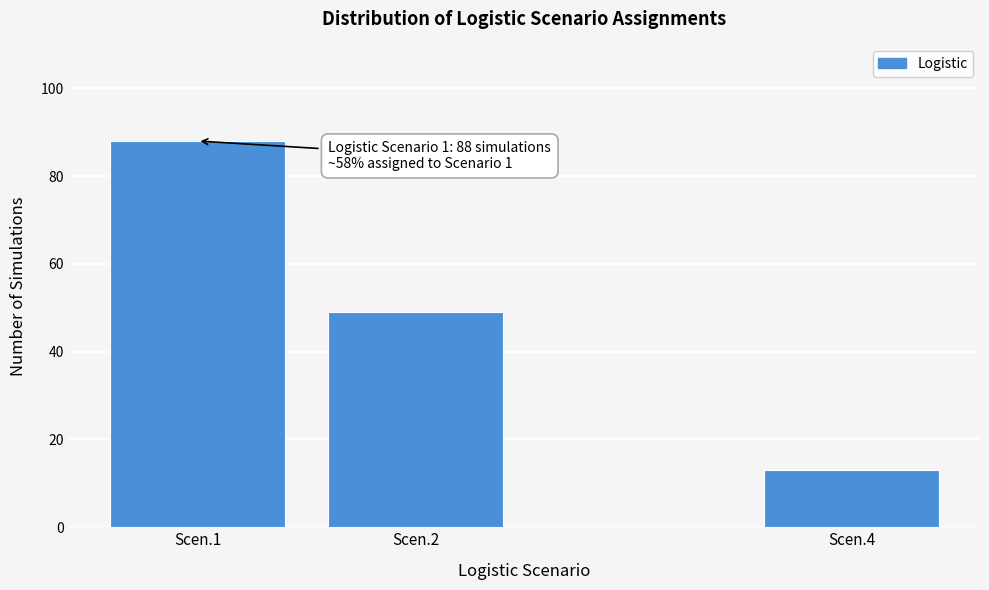

Reading left to right, what are all the values shown in this chart?

88	49	13